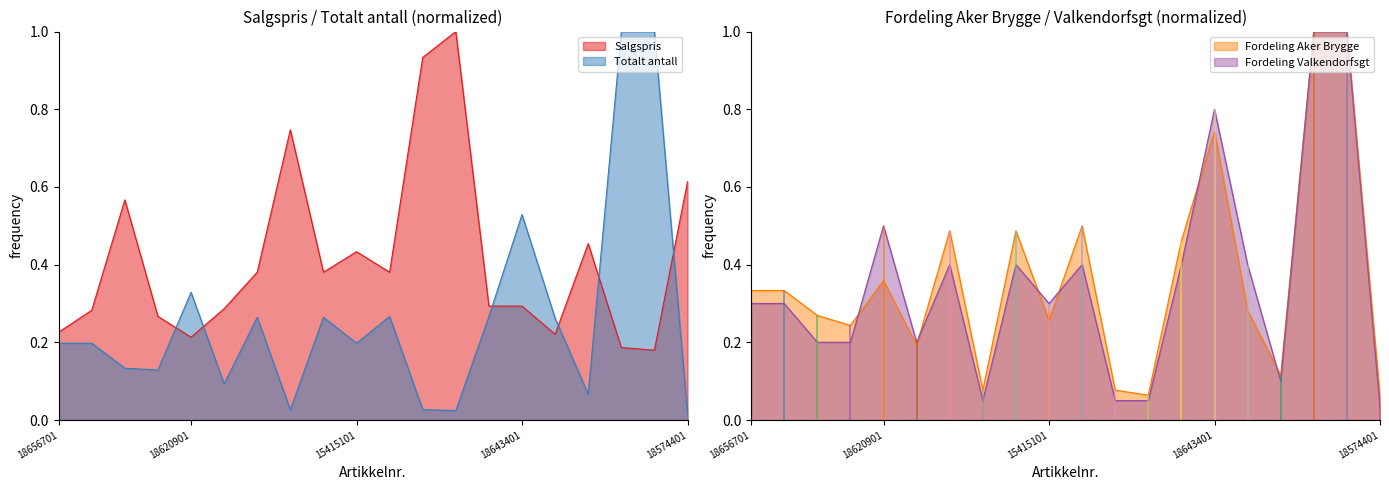

Which has a higher value, 18656701 or 16304801?

18656701